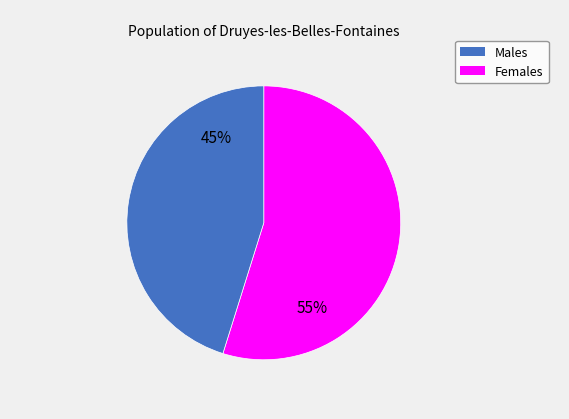

To the nearest percent, what is the average slice percentage?

50%